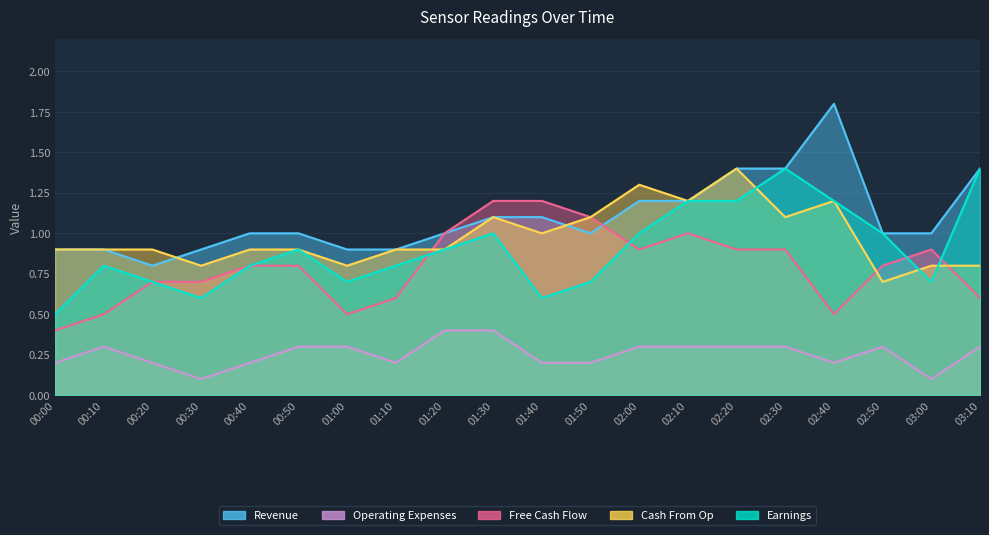

Is the value of Operating Expenses at 00:30 greater than the value of Revenue at 01:00?

No